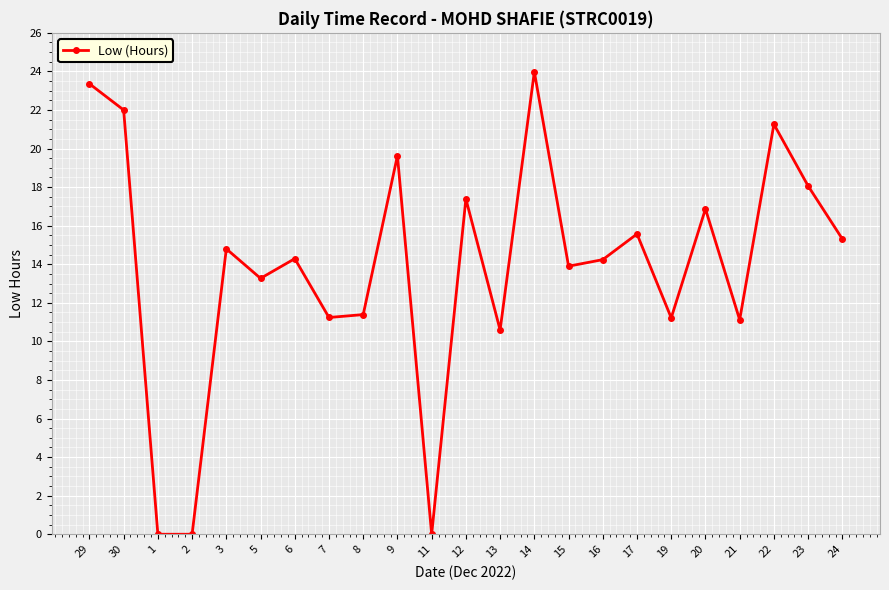

What is the label of the 9th point from the right?

15